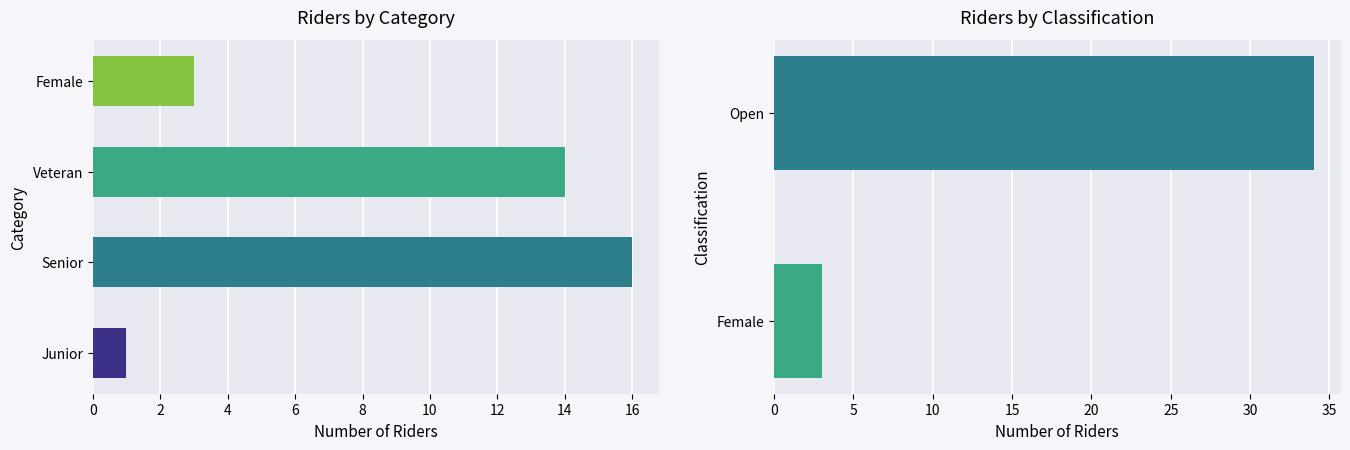

What is the average value?

18